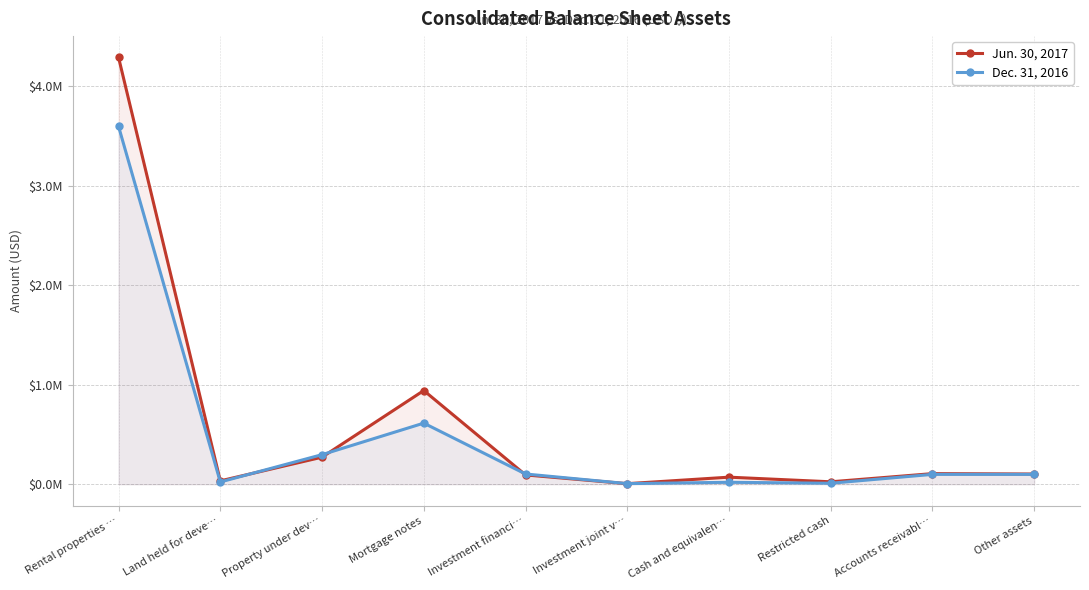

List the series in order of their overall mean, highest first.

Jun. 30, 2017, Dec. 31, 2016